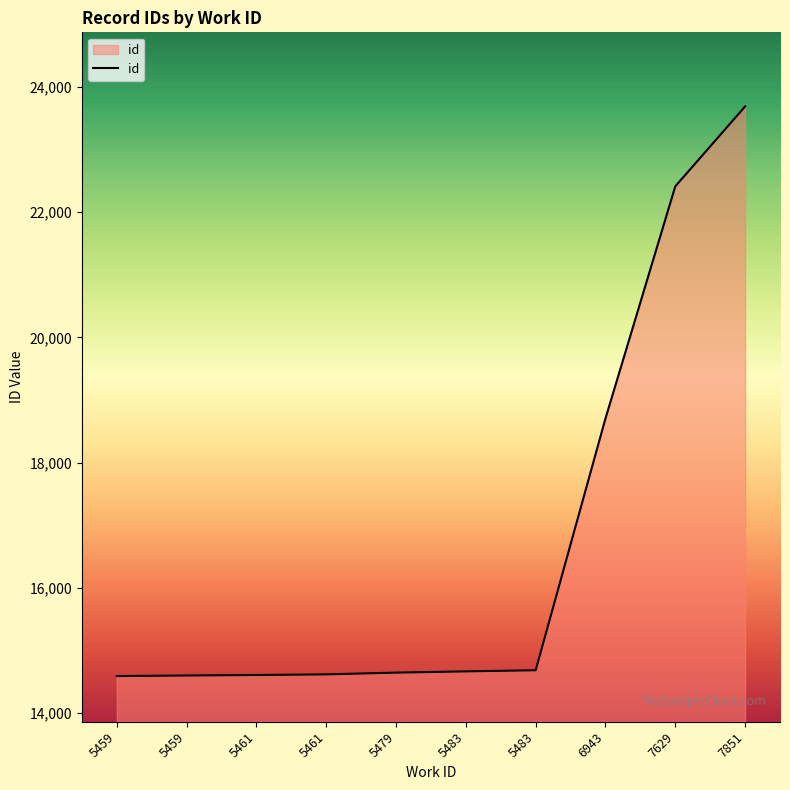

Is this an area chart (filled region under the line)?

Yes